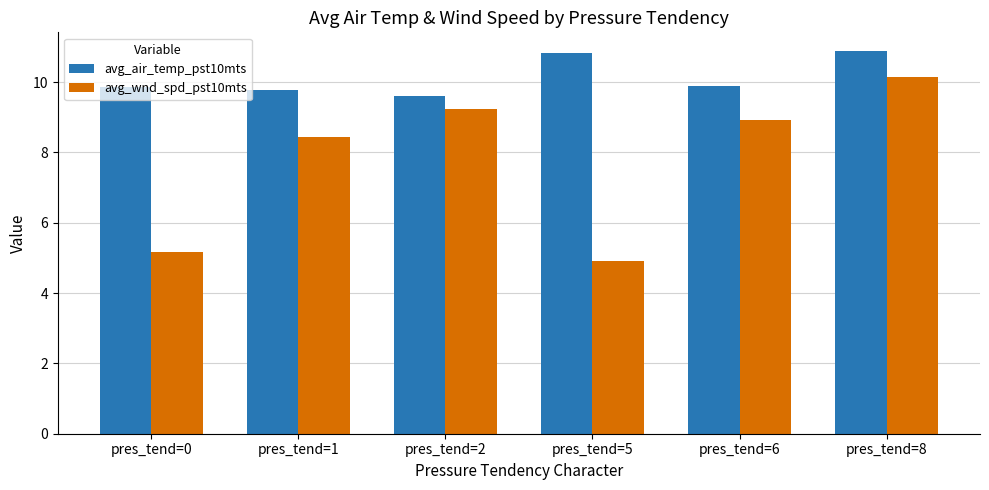

What is the maximum value shown in the chart?

10.9